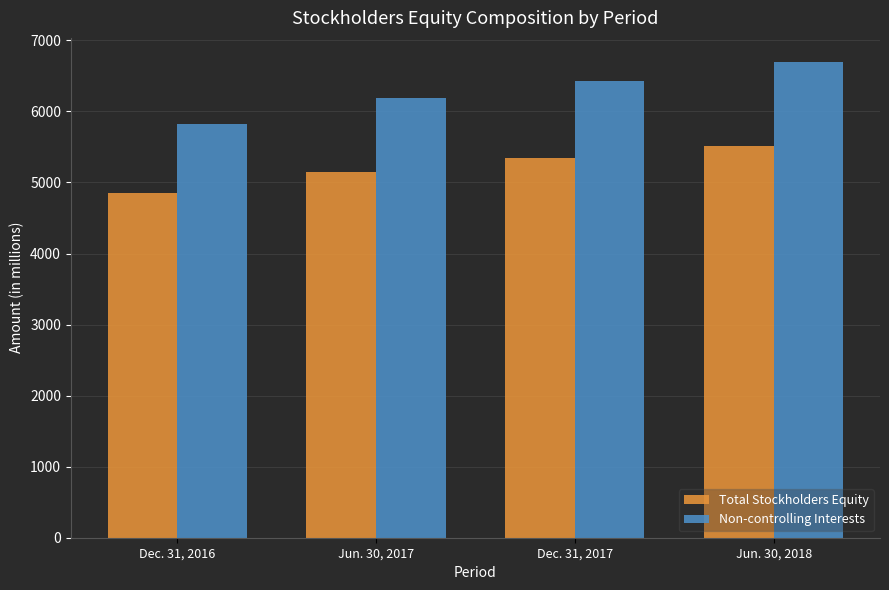

What is the total value across all series at Dec. 31, 2016?

10666